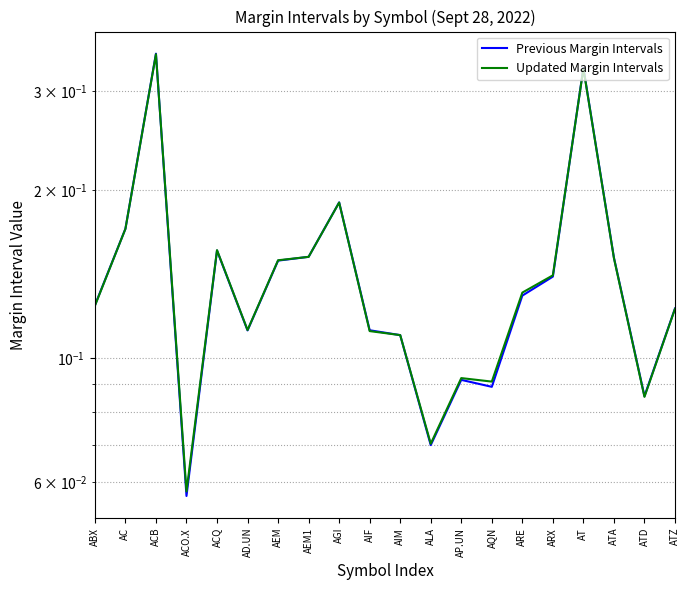

What is the difference between the maximum and minimum values in the Previous Margin Intervals series?

0.3